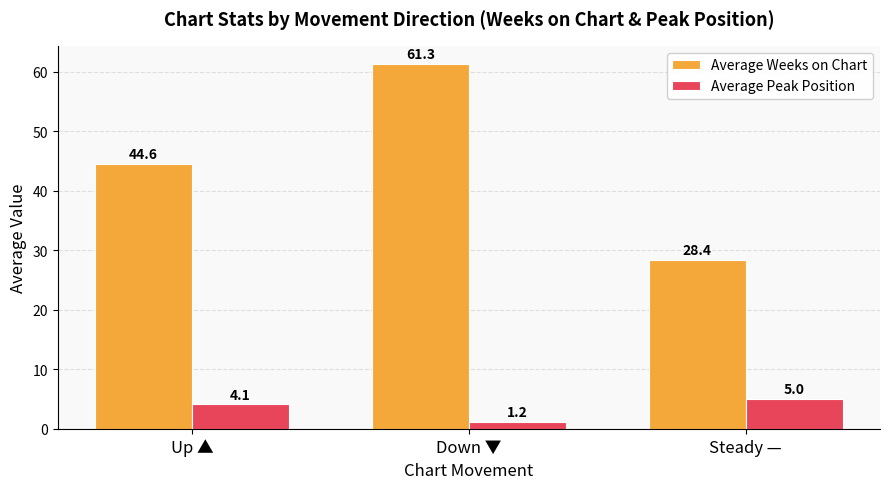

At which category is the sum across all series the highest?

Down ▼